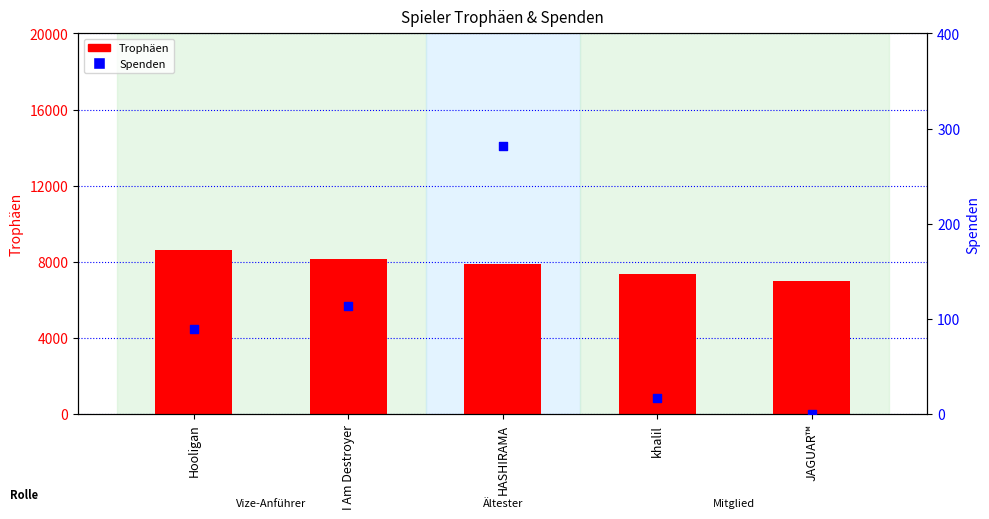

At how many categories does at least one series exceed 4764?

5